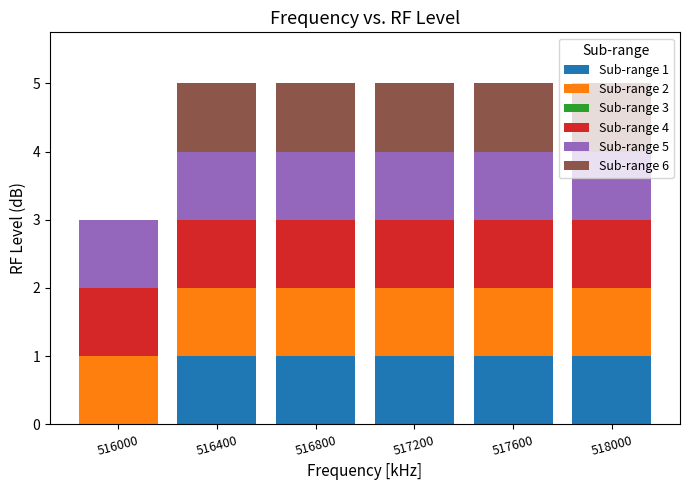

What is the total value across all series at 517600?

5